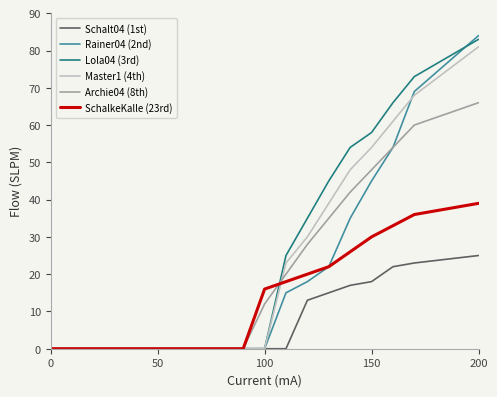

What is the maximum value for Archie04 (8th)?

66